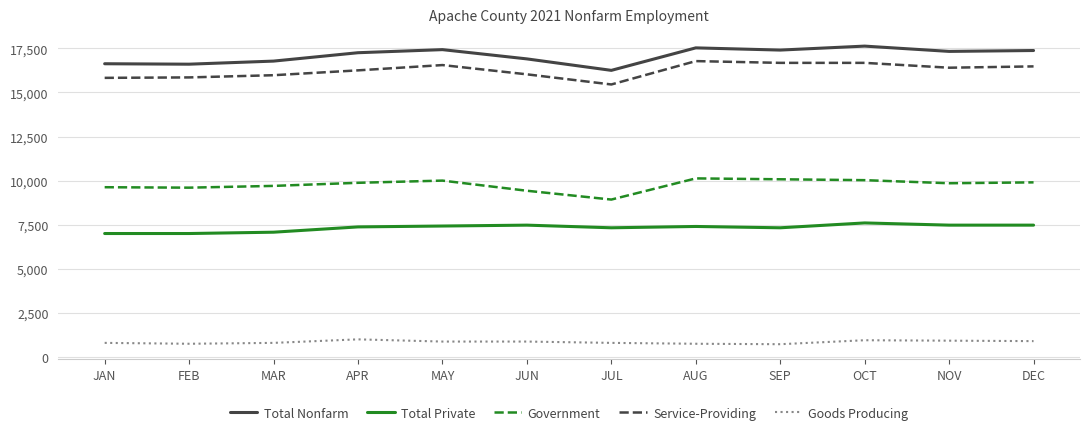

Is this an area chart (filled region under the line)?

No